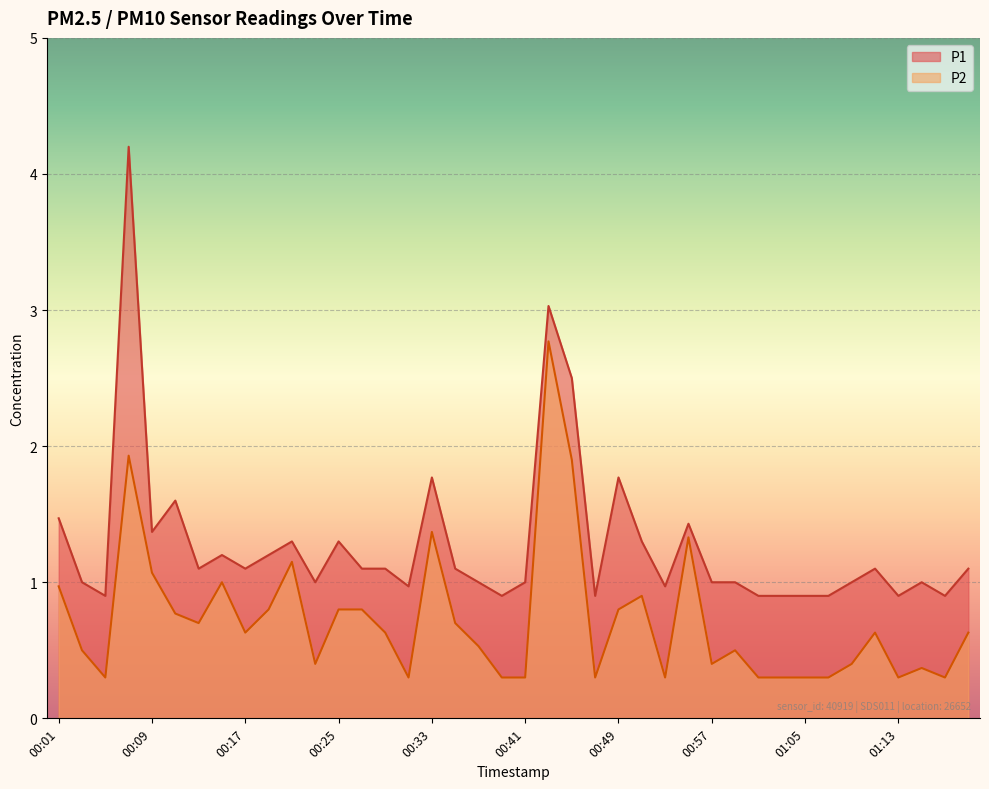

What is the difference between the P1 values at 00:25 and 00:09?

0.1